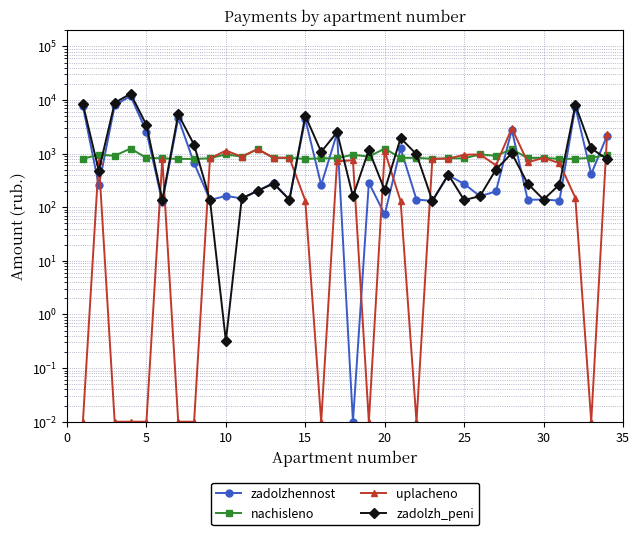

How many distinct data groups are displayed?

4